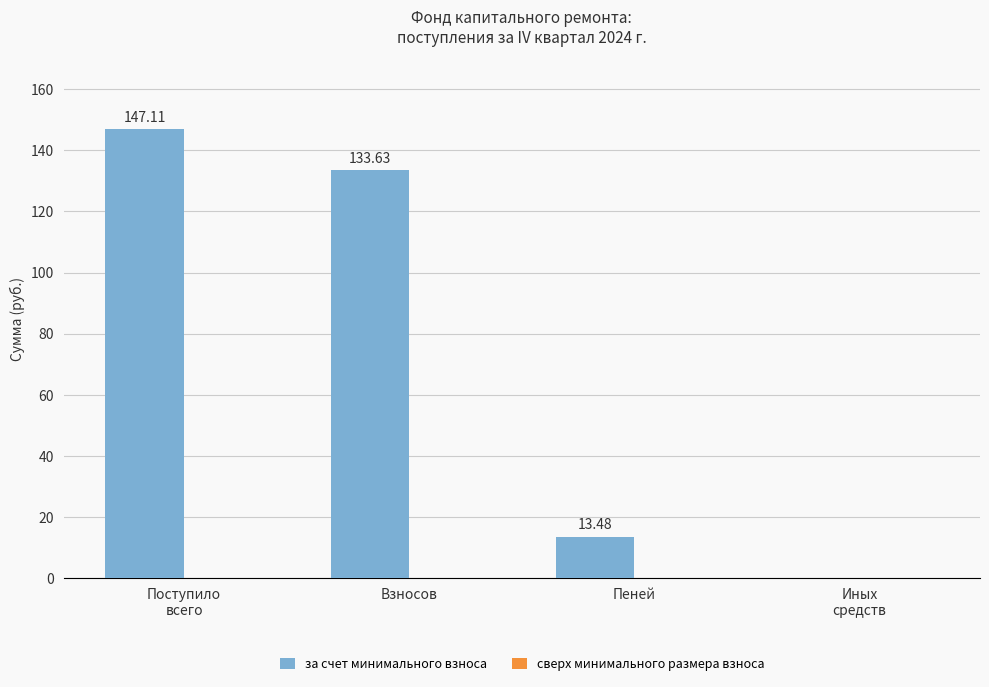

At which label is the value closest to 73?

Пеней